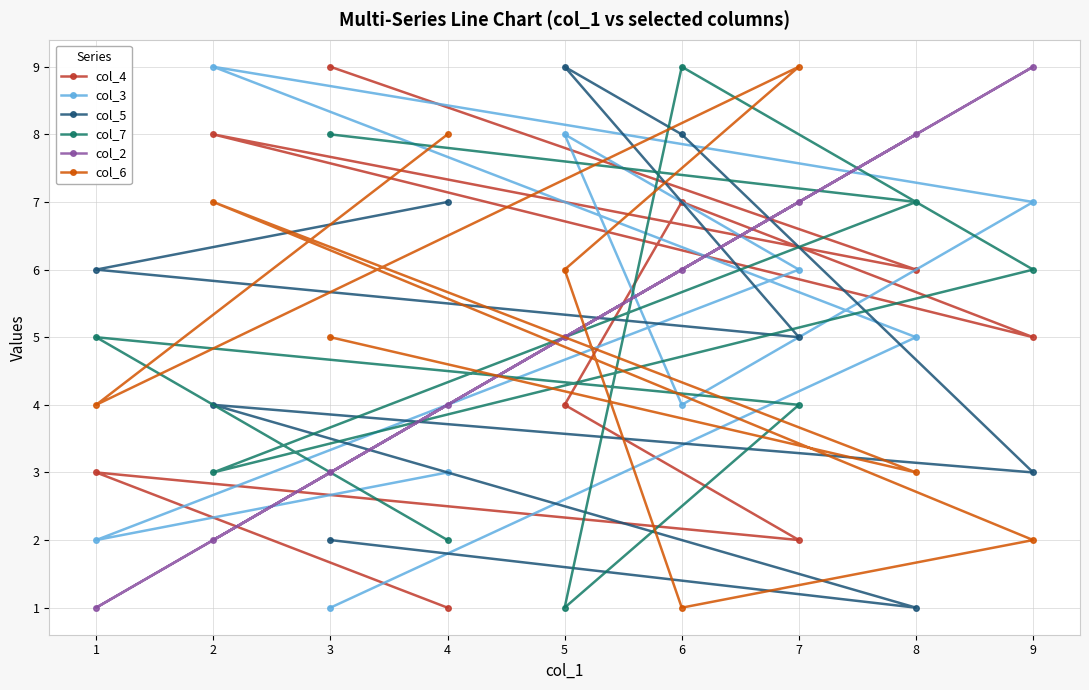

Count the col_7 values in the range 3 to 7.

5